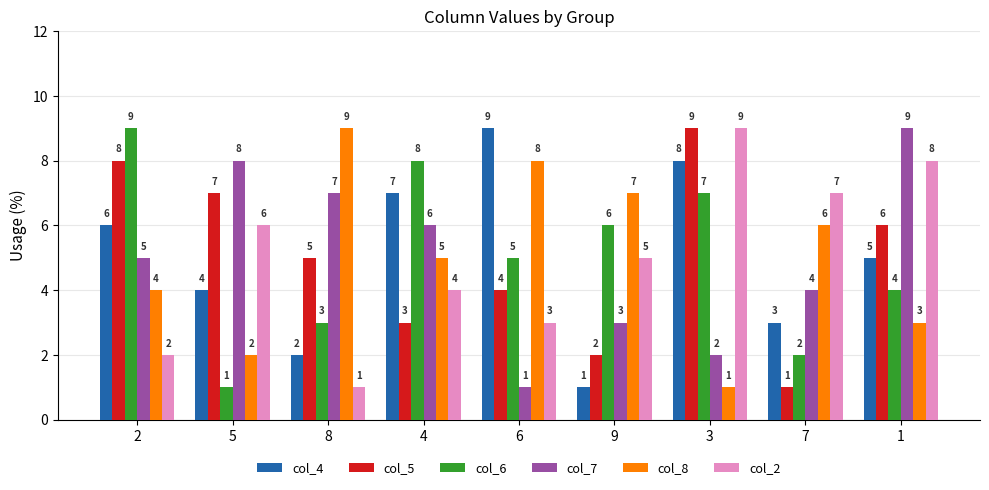

What is the label of the 6th bar from the left?

9